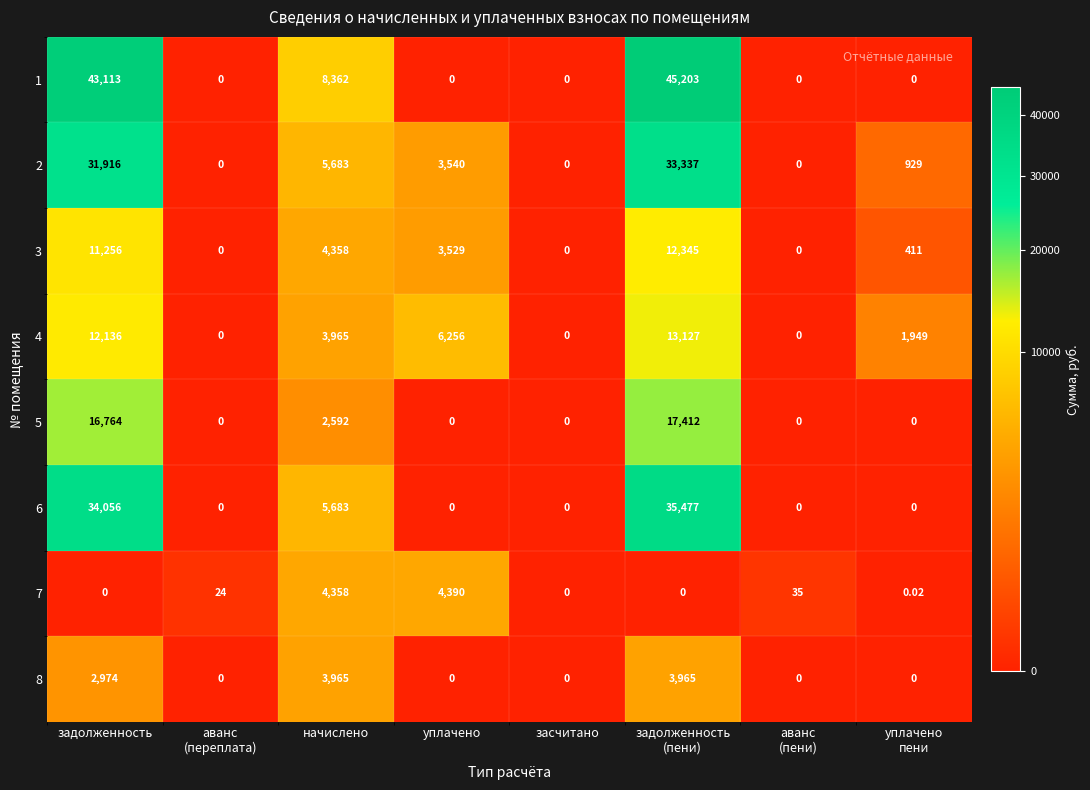

Which series changed the most between начислено and задолженность
(пени)?

1